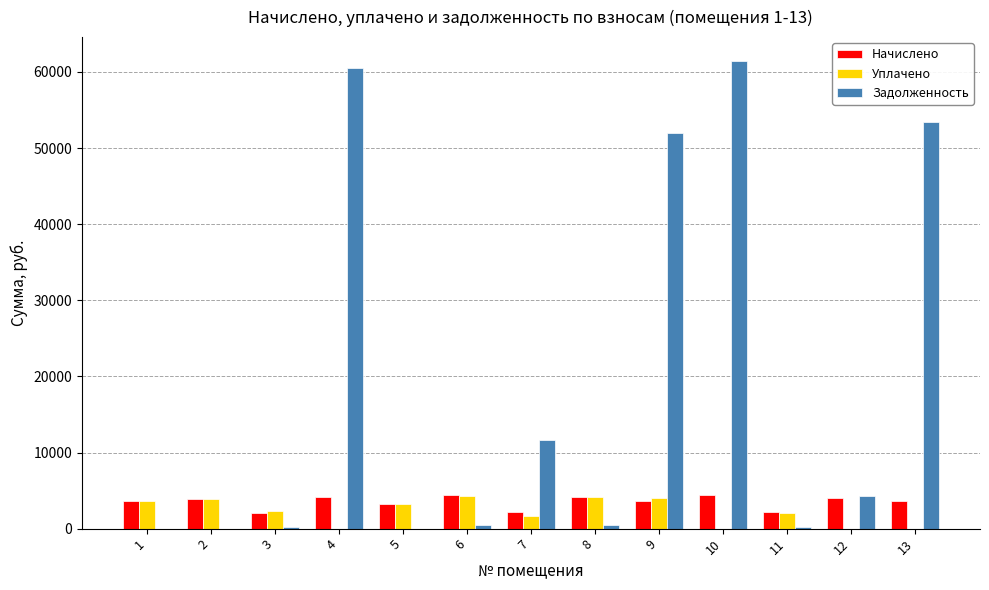

Is it true that Уплачено equals 1600.0 at 7?

True